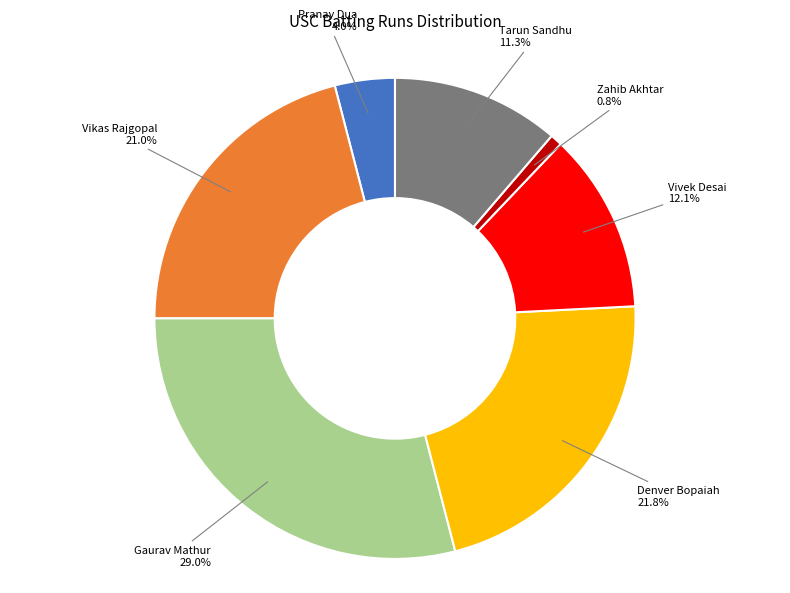

Count the number of slices in the pie.

7